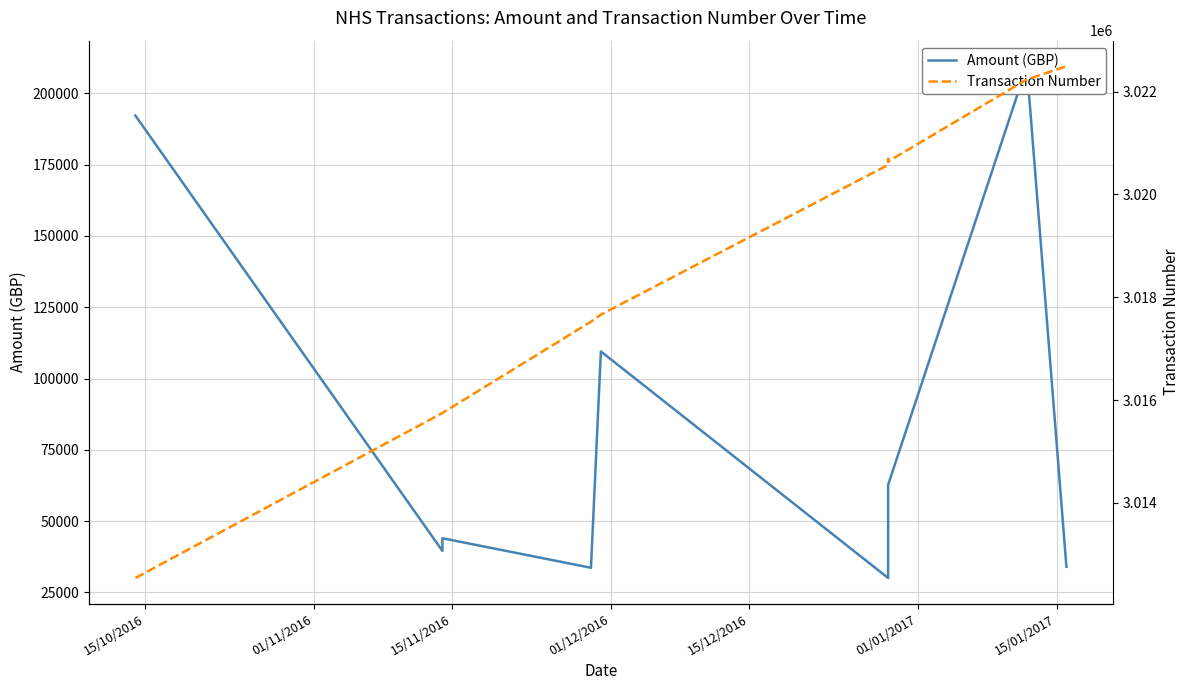

What is the sum of all Amount (GBP) values?

793507